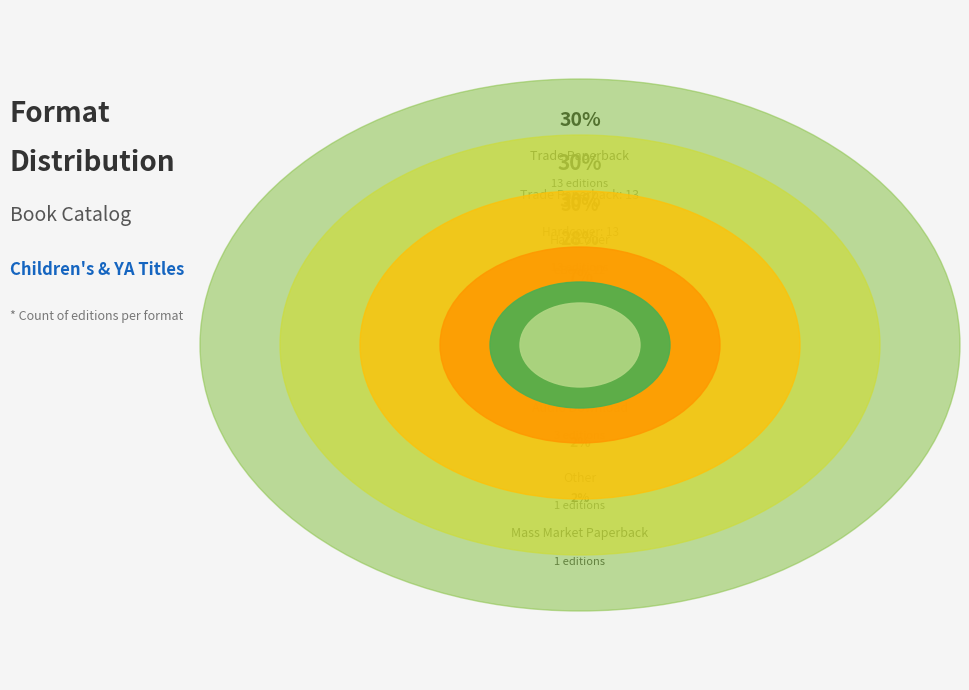

Is it true that Mass Market Paperback is 2% of the pie?

True